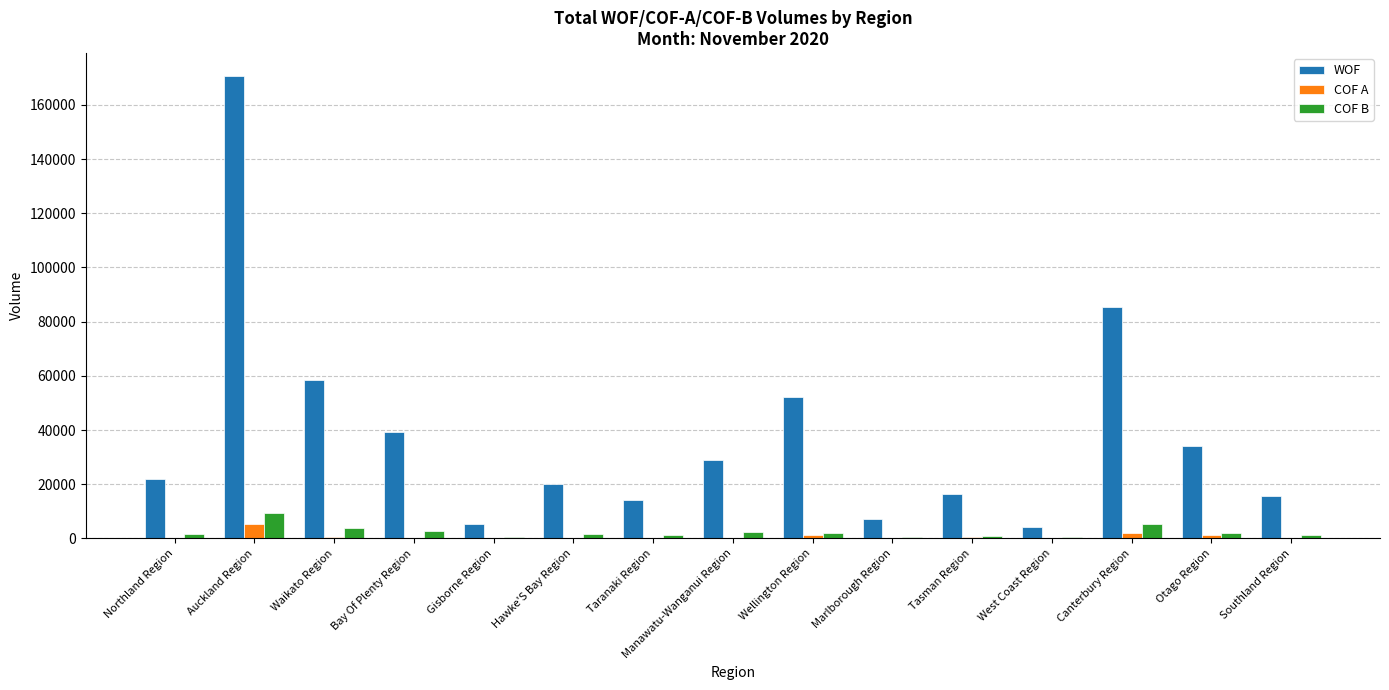

At which category is the sum across all series the highest?

Auckland Region